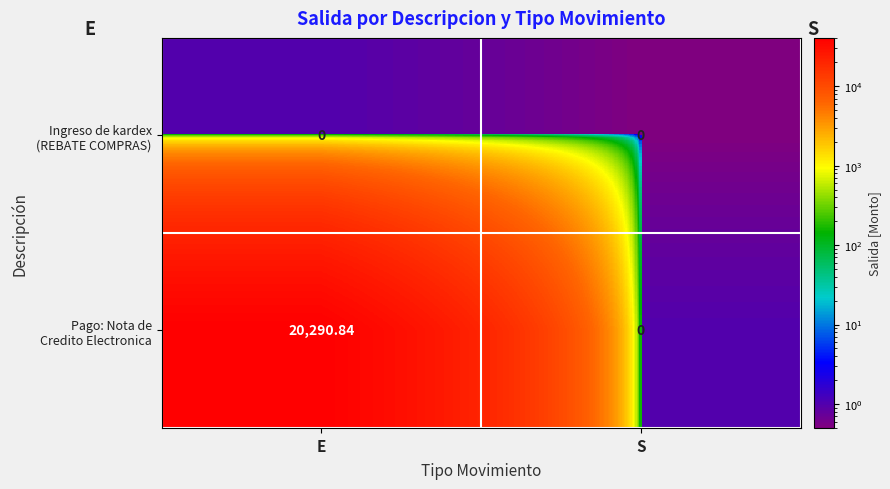

What is the total value across all series at S?

0.0